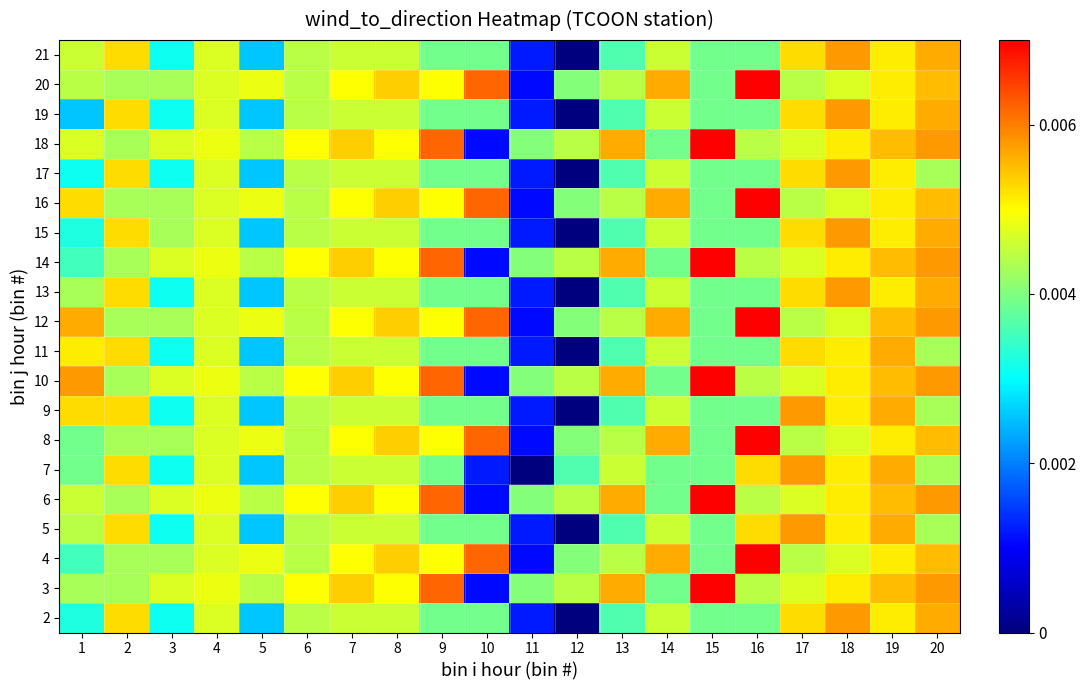

Count the number of data series in this chart.

20